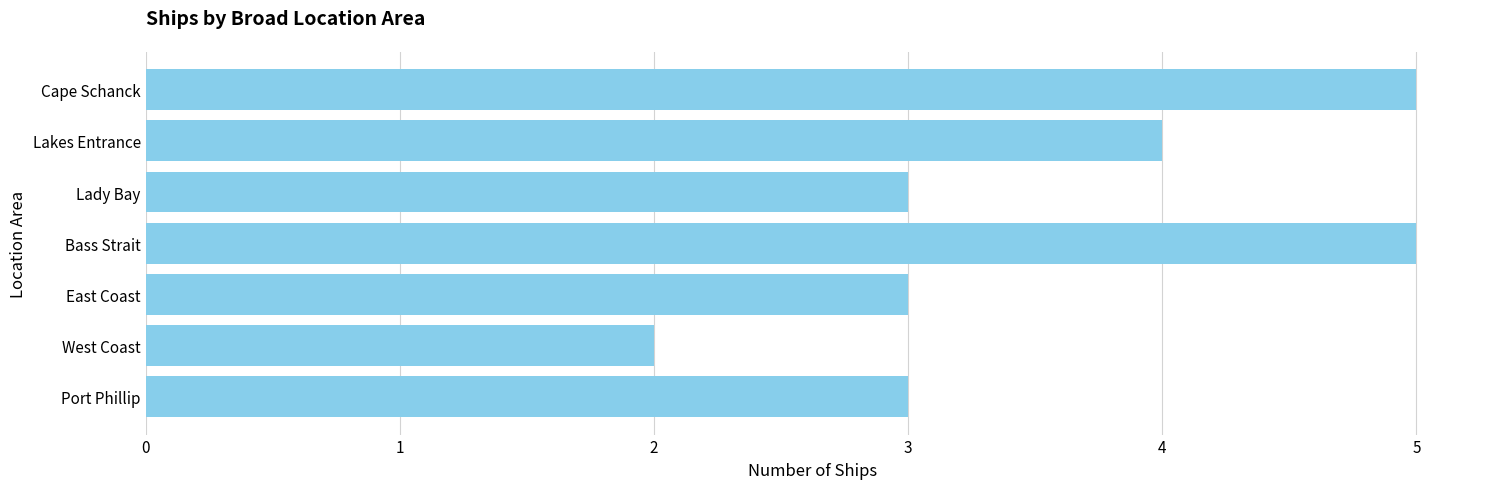

What value does the data have at Bass Strait?

5